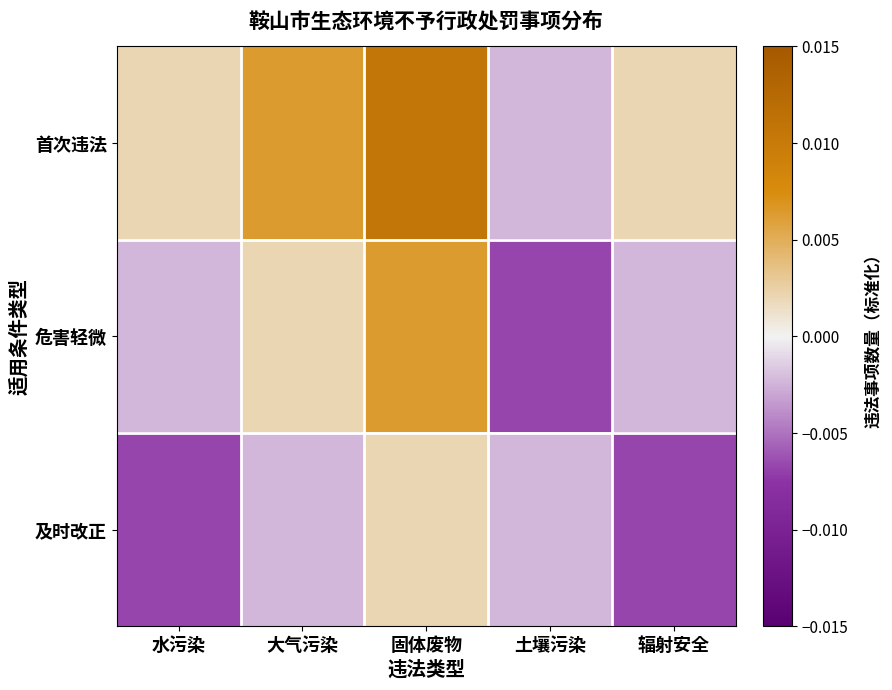

Which series has the largest total across all categories?

首次违法